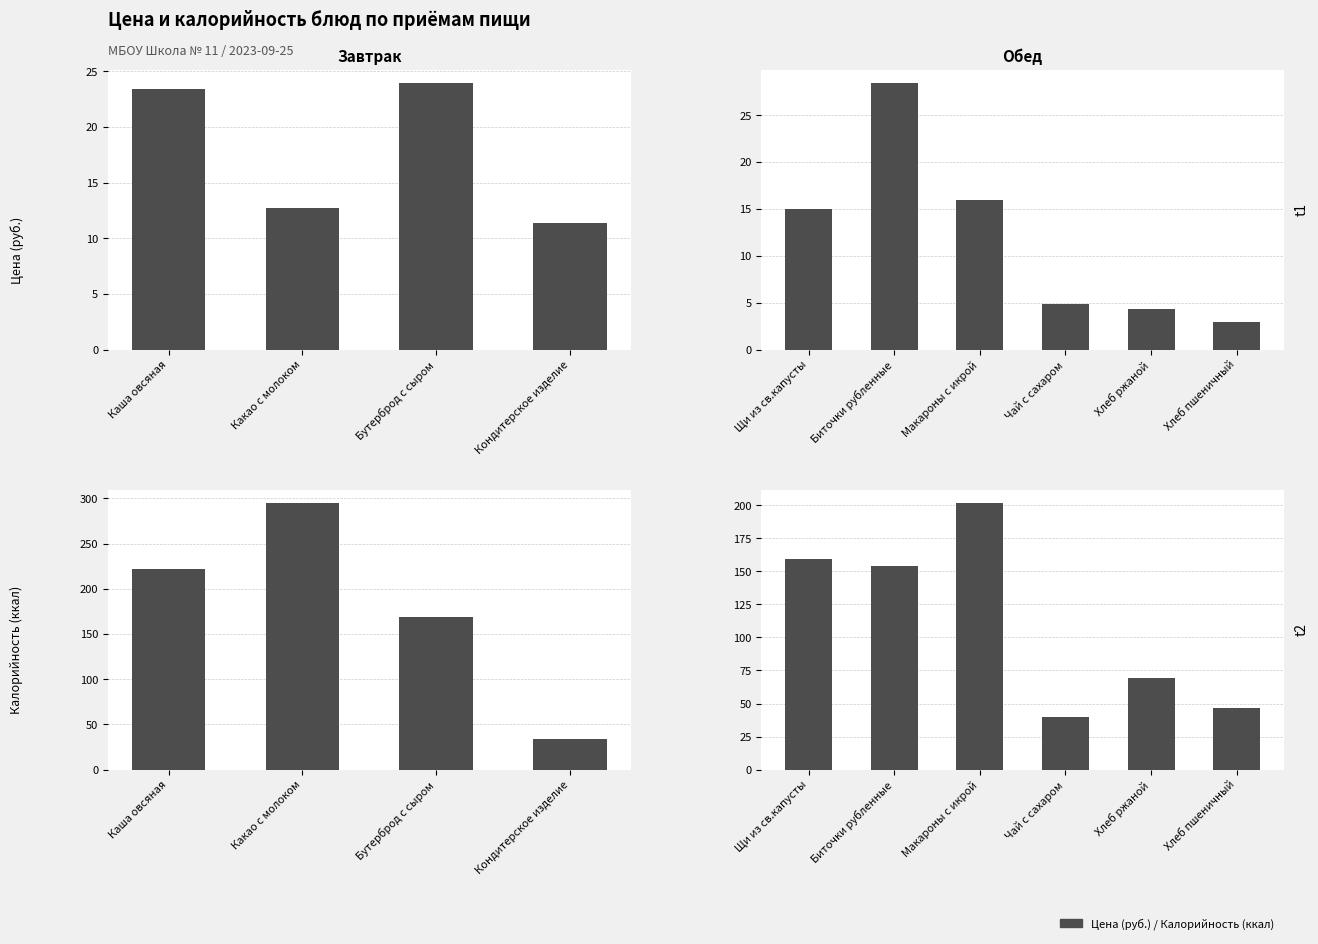

Is the value of Калорийность (ккал) at Щи из св.капусты greater than the value of Цена (руб.) at Макароны с икрой?

Yes